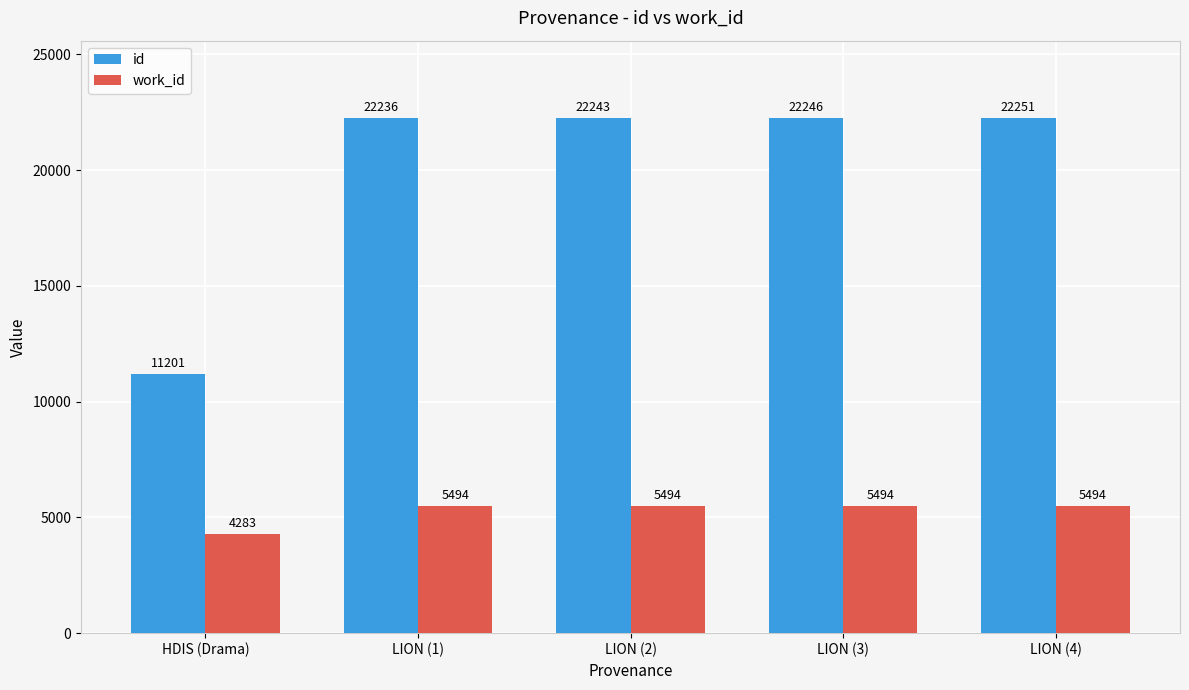

How many bars are there in total?

10